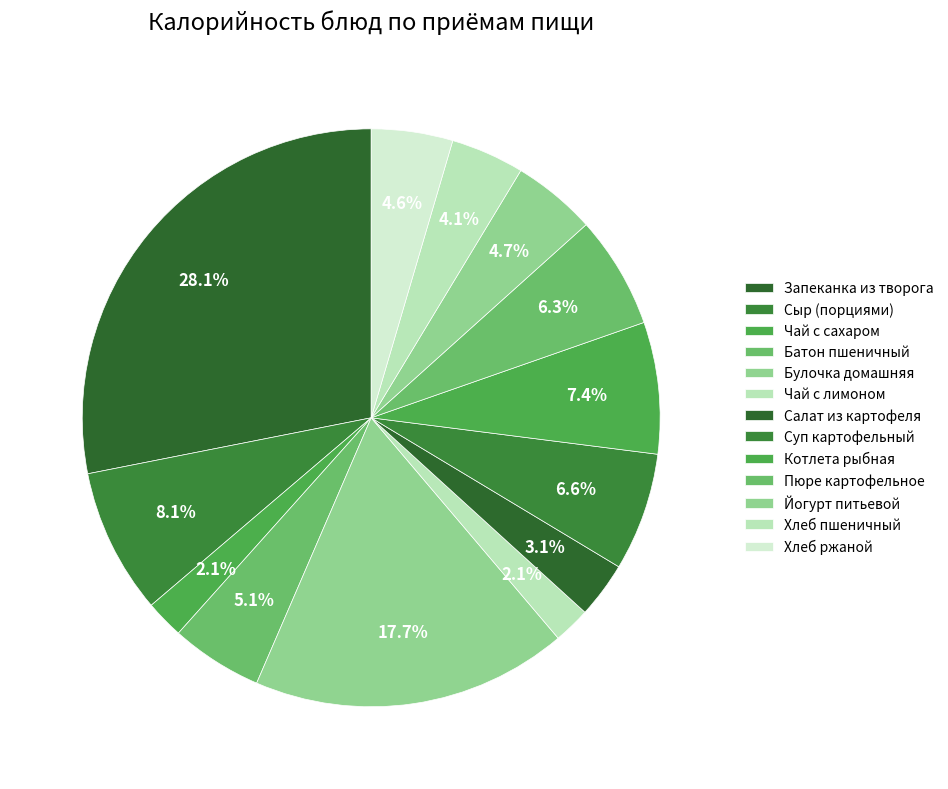

Is there any slice that represents more than half of the pie?

No